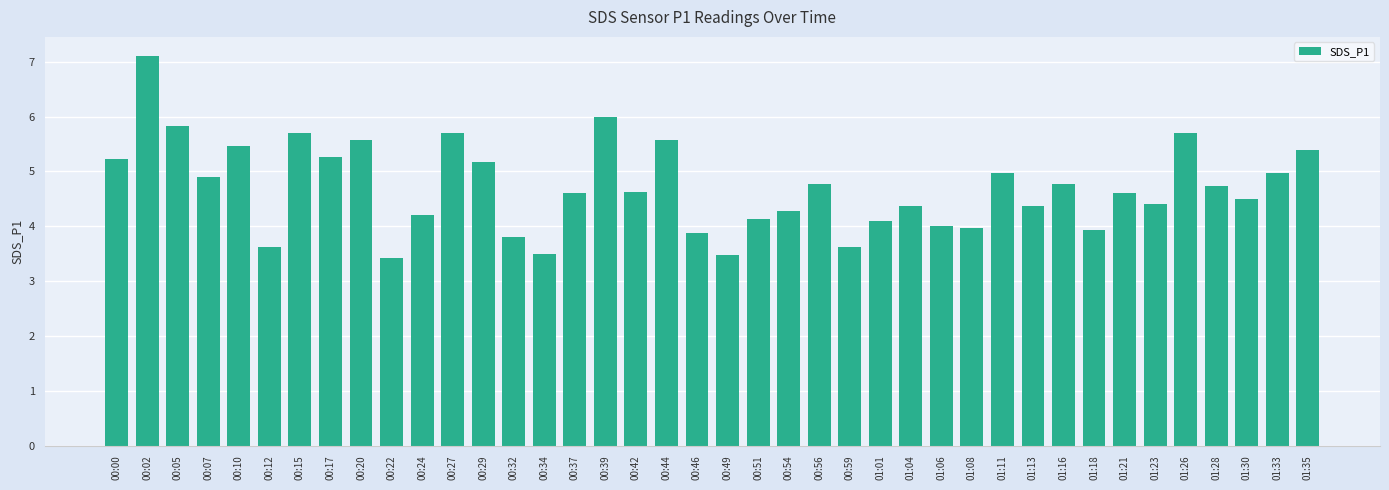

Between 01:30 and 00:15, which is larger?

00:15